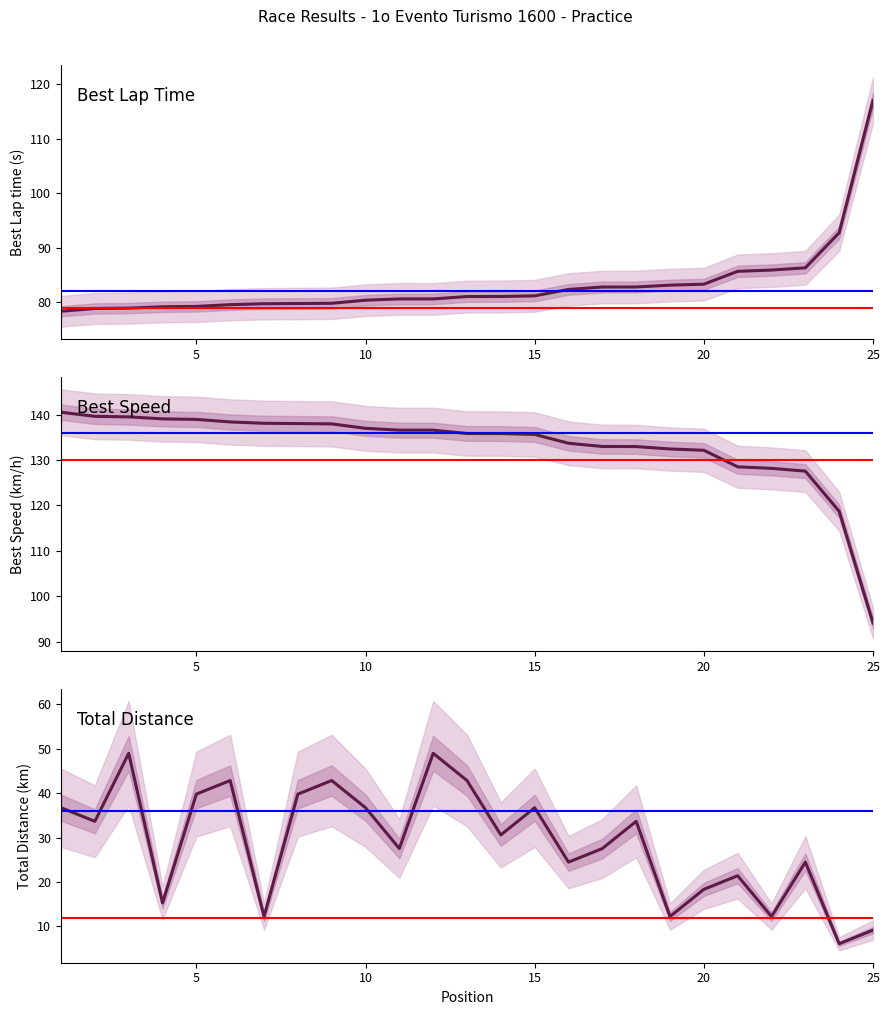

What are all the series names shown in the legend?

Best Lap time, Best Speed, Total Distance